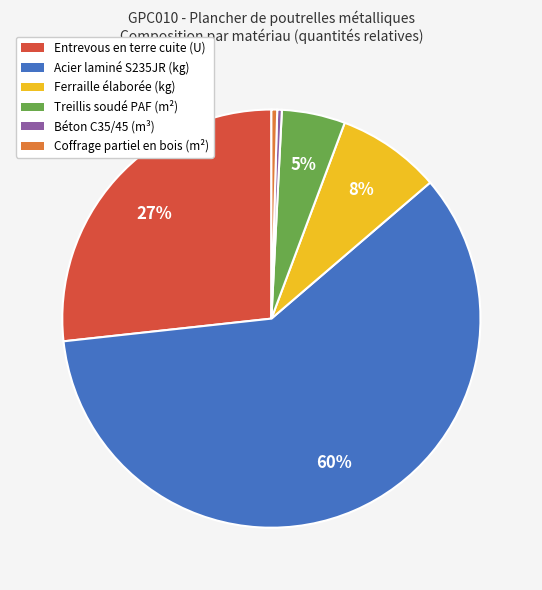

What is the largest slice in the pie chart?

Acier laminé S235JR (kg)